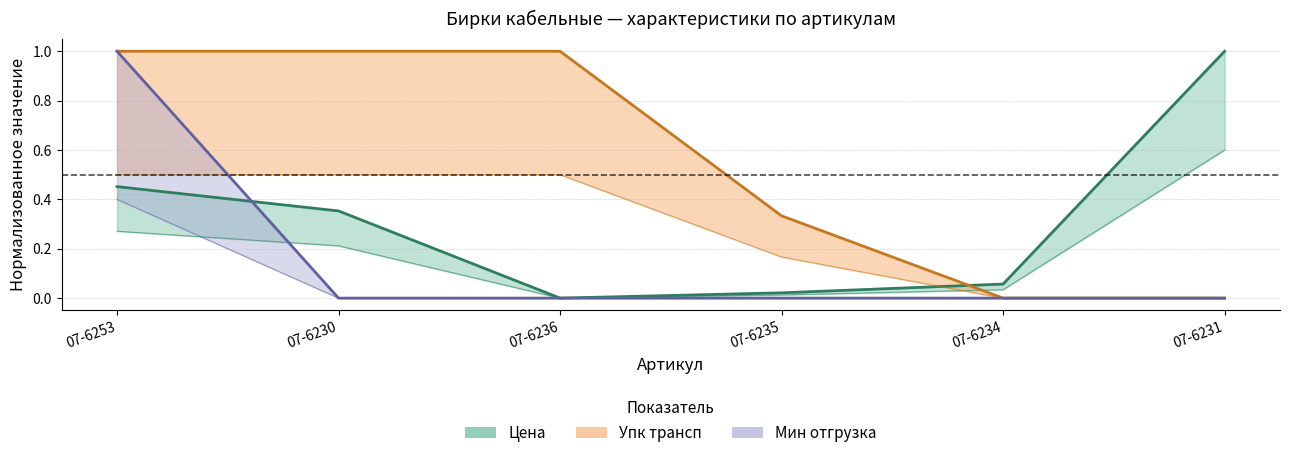

Which series has the widest spread of values?

Цена